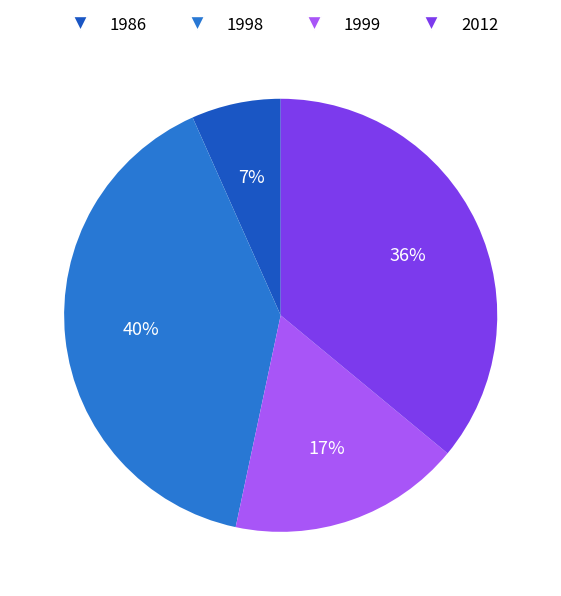

Is there a majority slice in this chart?

No